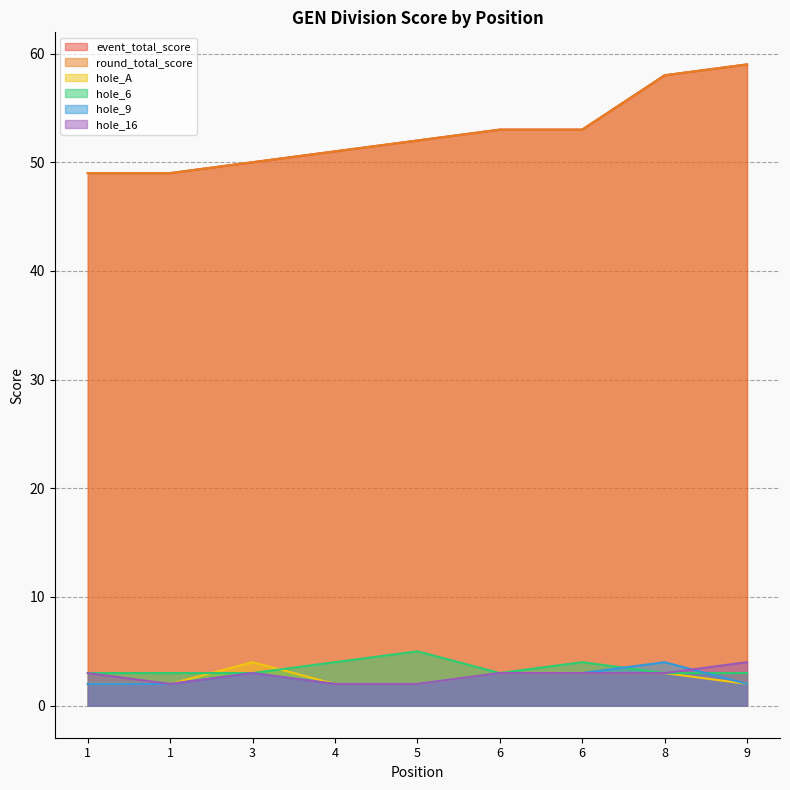

Reading left to right, extract all data points from this chart.

event_total_score: 1=49	1=49	3=50	4=51	5=52	6=53	6=53	8=58	9=59
round_total_score: 1=49	1=49	3=50	4=51	5=52	6=53	6=53	8=58	9=59
hole_A: 1=2	1=2	3=4	4=2	5=2	6=3	6=3	8=3	9=2
hole_6: 1=3	1=3	3=3	4=4	5=5	6=3	6=4	8=3	9=3
hole_9: 1=2	1=2	3=3	4=2	5=2	6=3	6=3	8=4	9=2
hole_16: 1=3	1=2	3=3	4=2	5=2	6=3	6=3	8=3	9=4